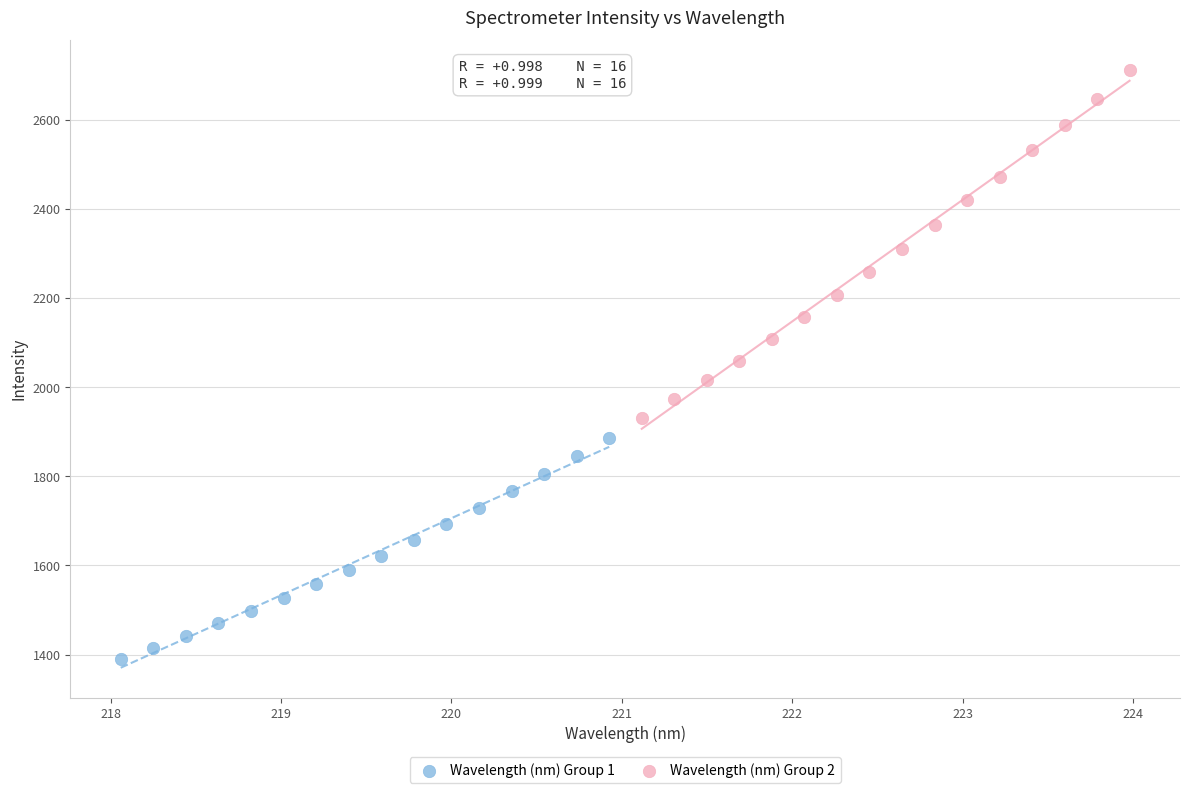

Which series has the largest Y range (max minus min)?

Wavelength (nm) Group 2